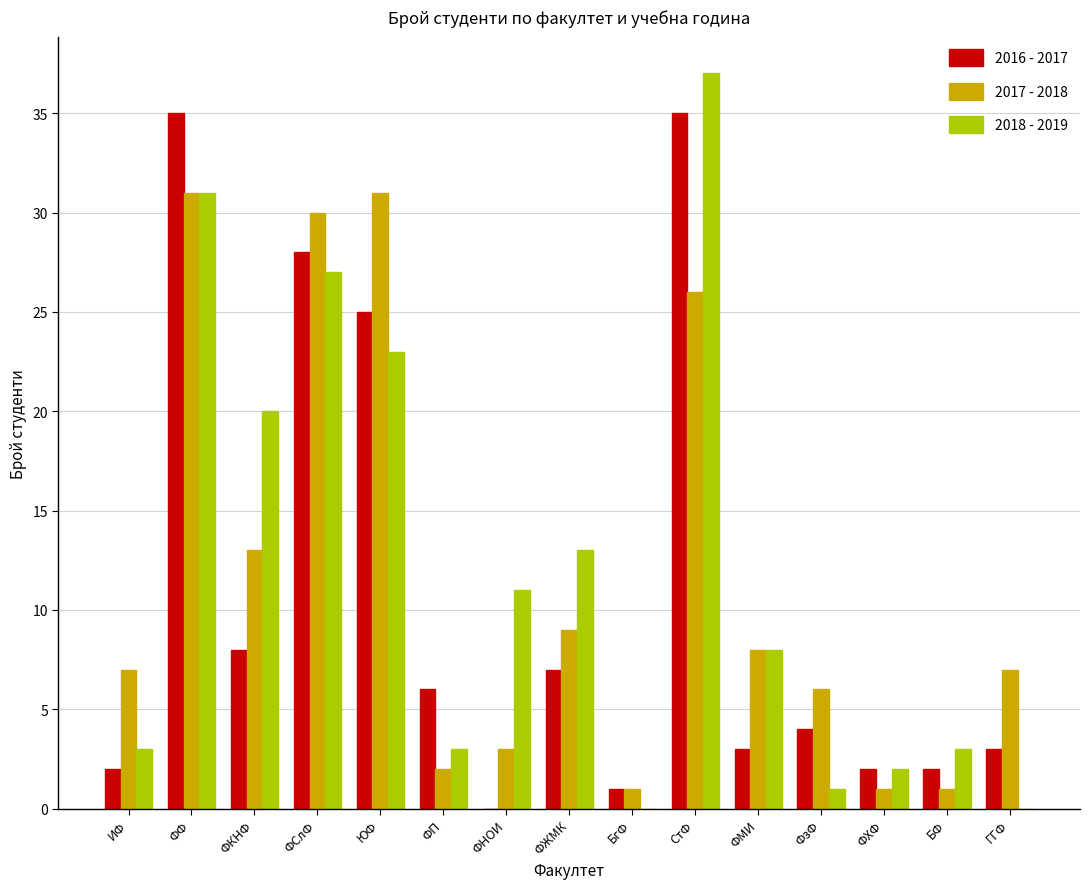

Is the value of 2017 - 2018 at ФСлФ greater than the value of 2018 - 2019 at ФЖМК?

Yes